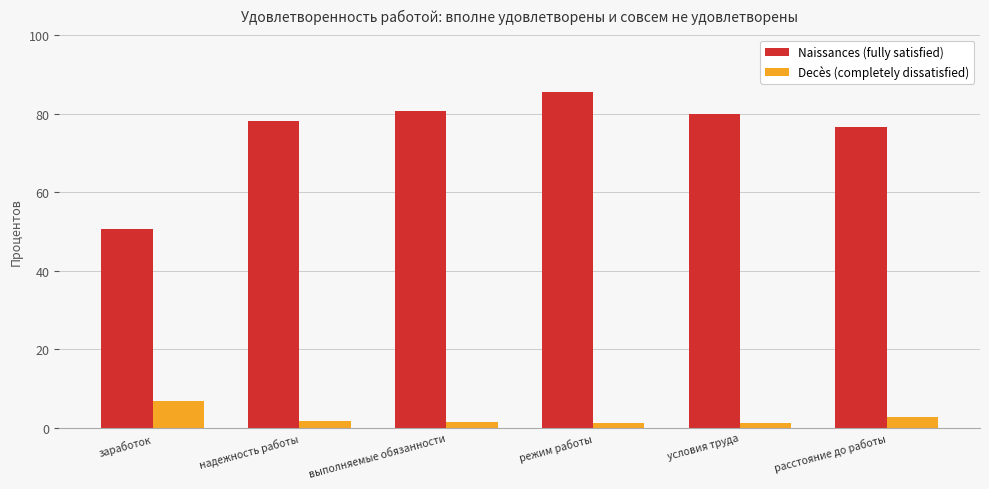

At which category is the sum across all series the highest?

режим работы